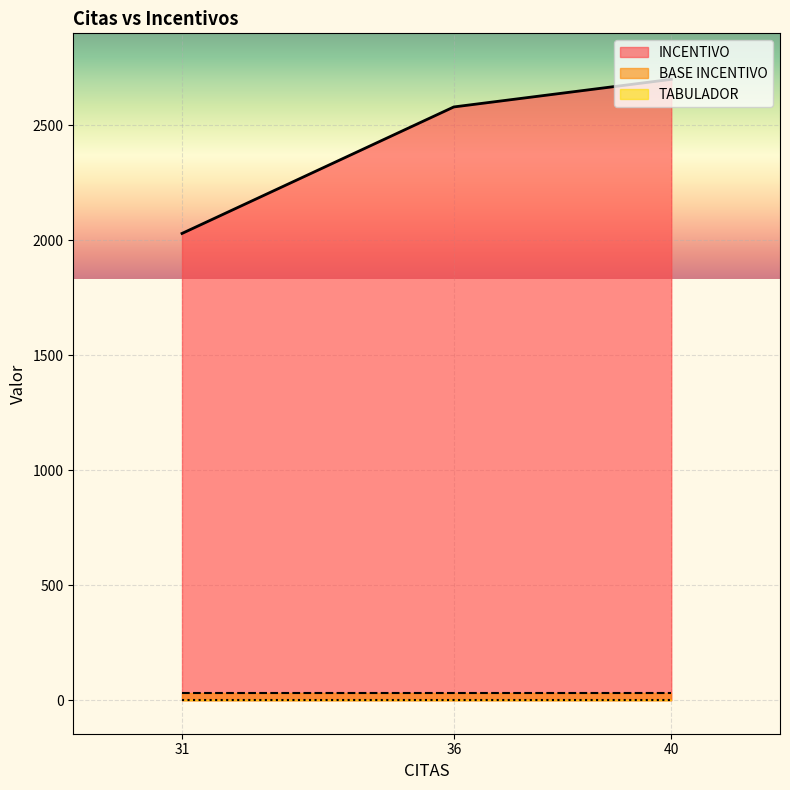

At which category does the chart reach its minimum across all series?

36